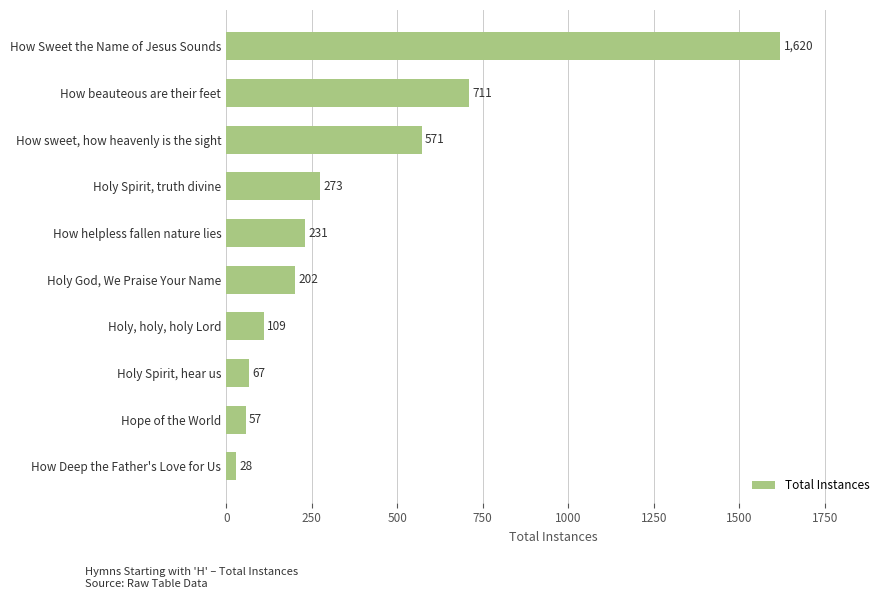

What is the average value?

387